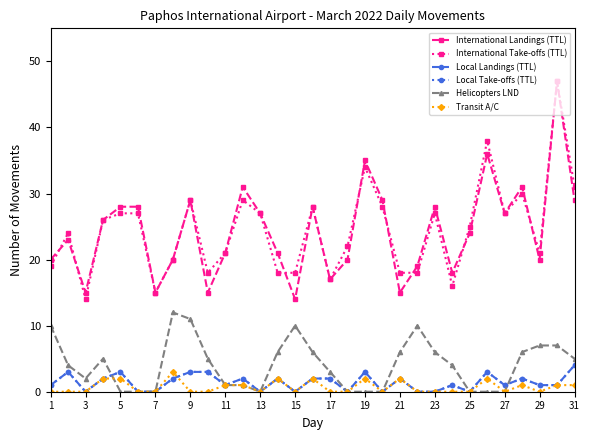

How many intersections are there between Local Landings (TTL) and Transit A/C?

1